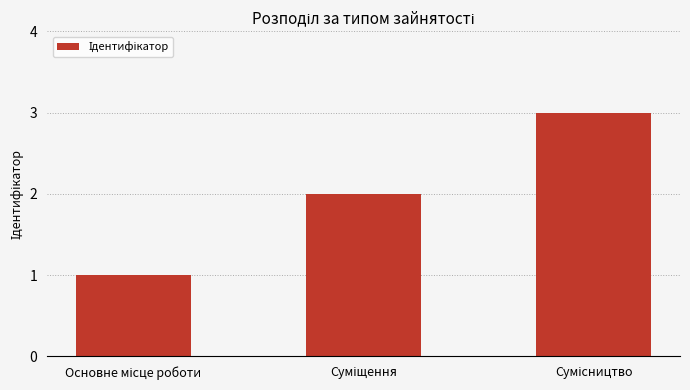

What is the sum of all values?

6